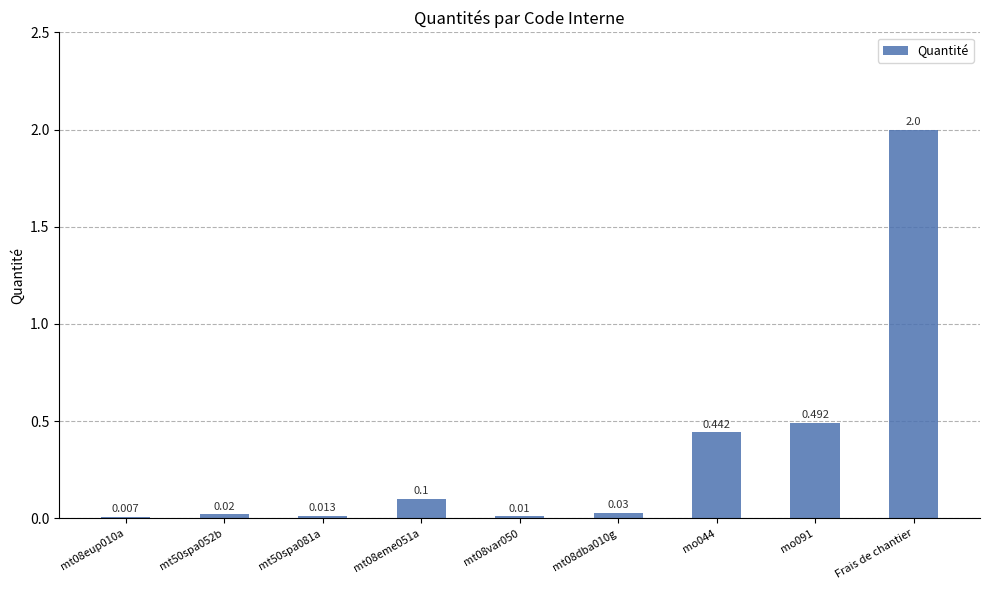

What is the average value?

0.3